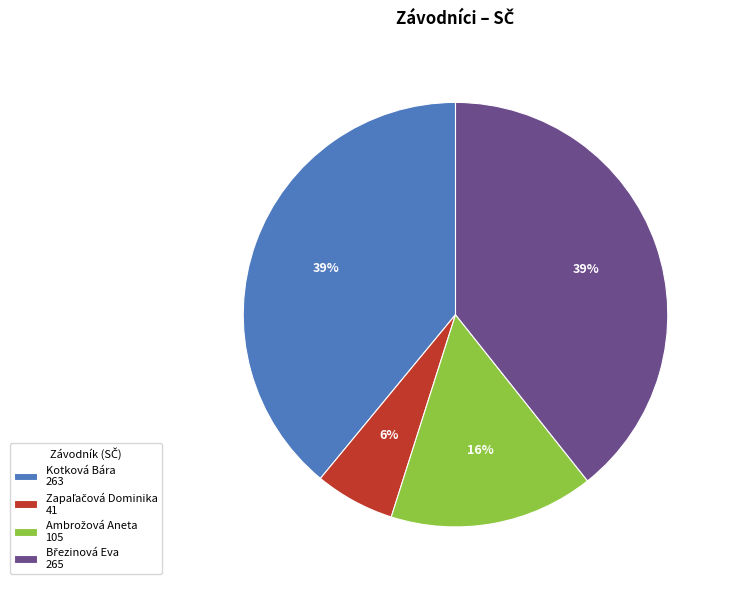

To the nearest percent, what is the average slice percentage?

25%